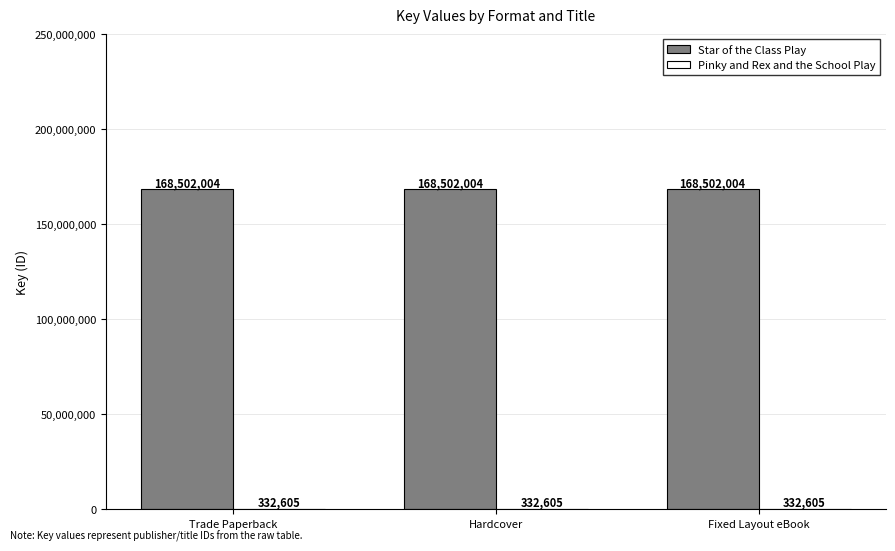

True or false: Star of the Class Play has a value of 168502004 at Fixed Layout eBook.

True